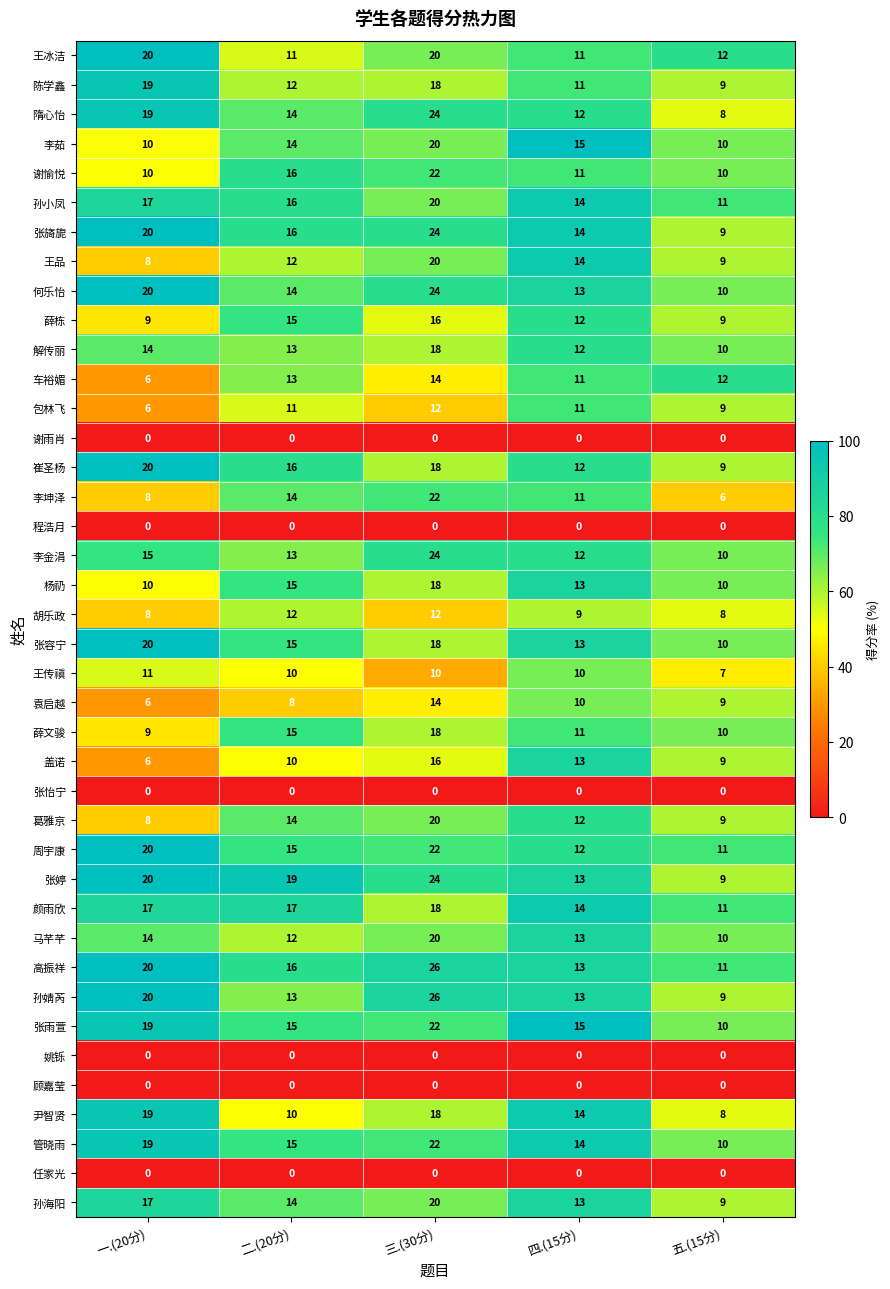

At how many categories does at least one series exceed 13?

4